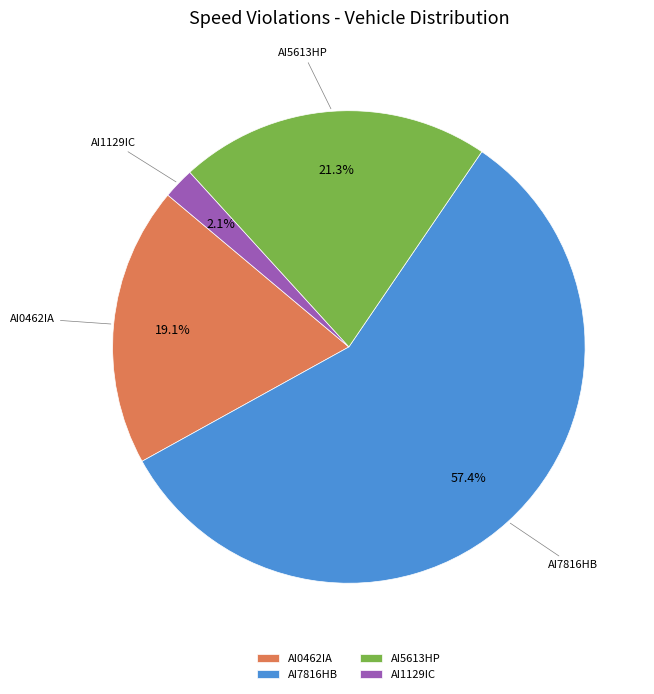

Is there a majority slice in this chart?

Yes